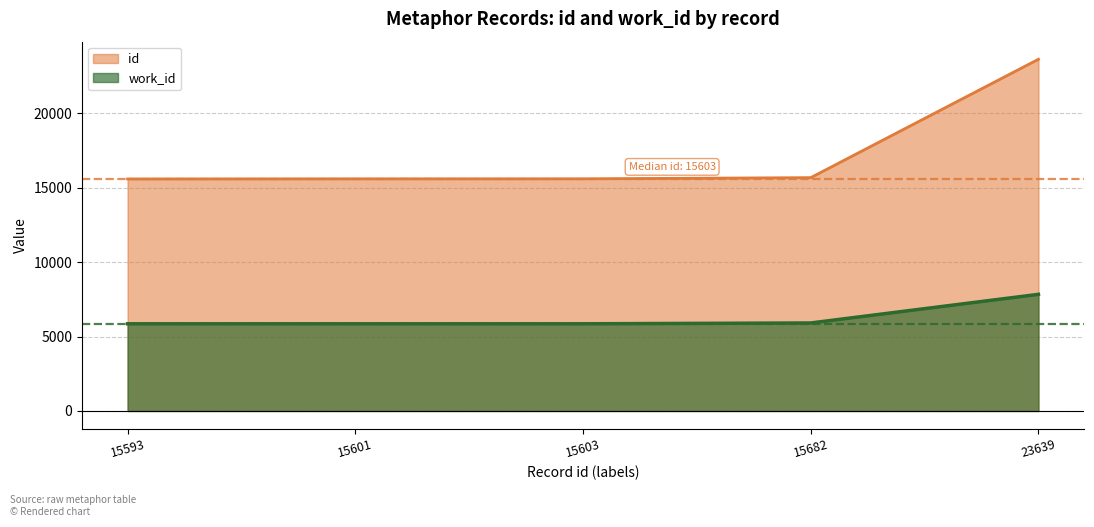

True or false: work_id has more than 1 points higher than both neighbors.

False